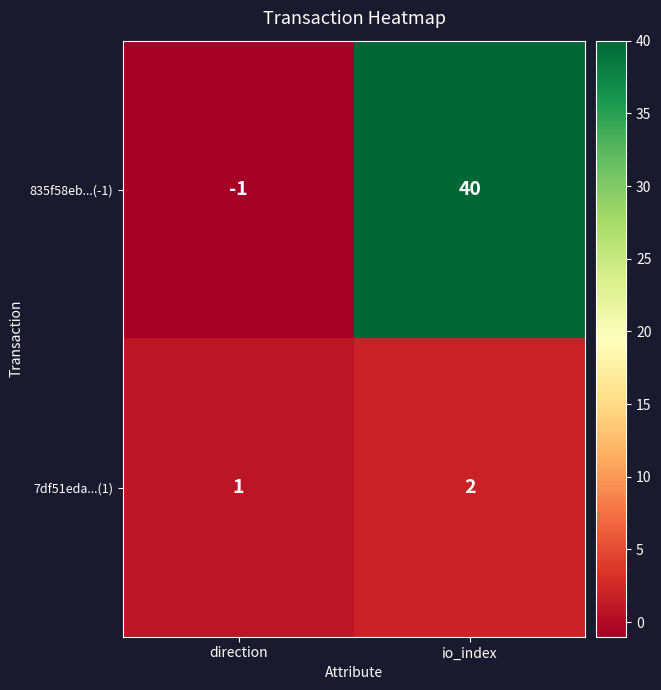

Is it true that 835f58eb...(-1) equals 16 at io_index?

False